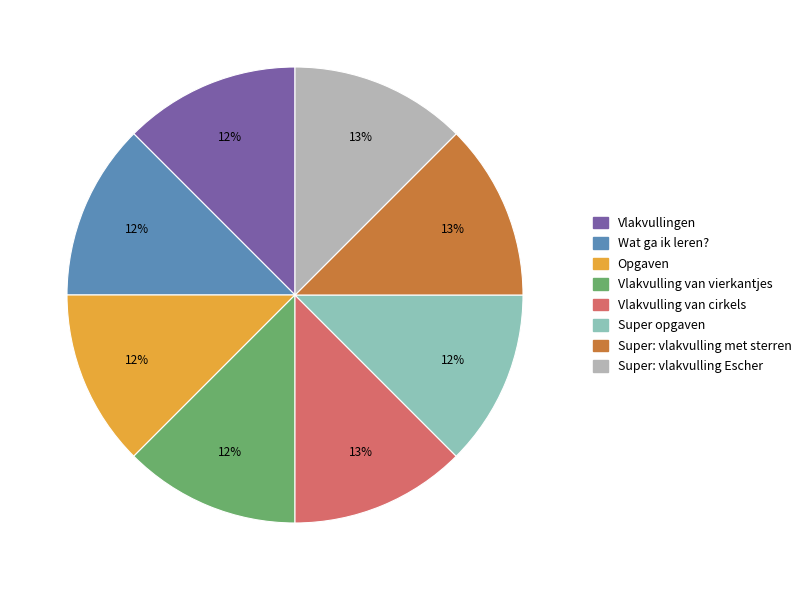

To the nearest percent, what percentage of the pie is Super opgaven?

12%